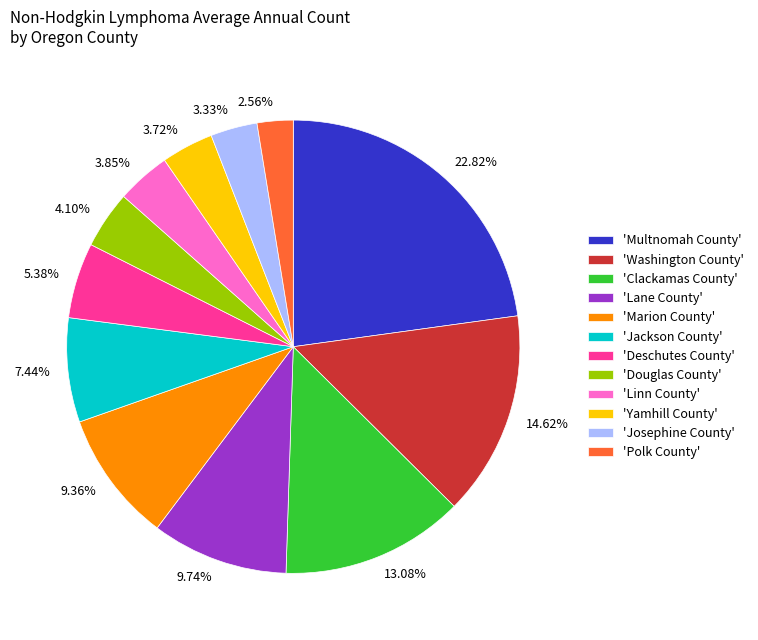

Is there any slice that represents more than half of the pie?

No